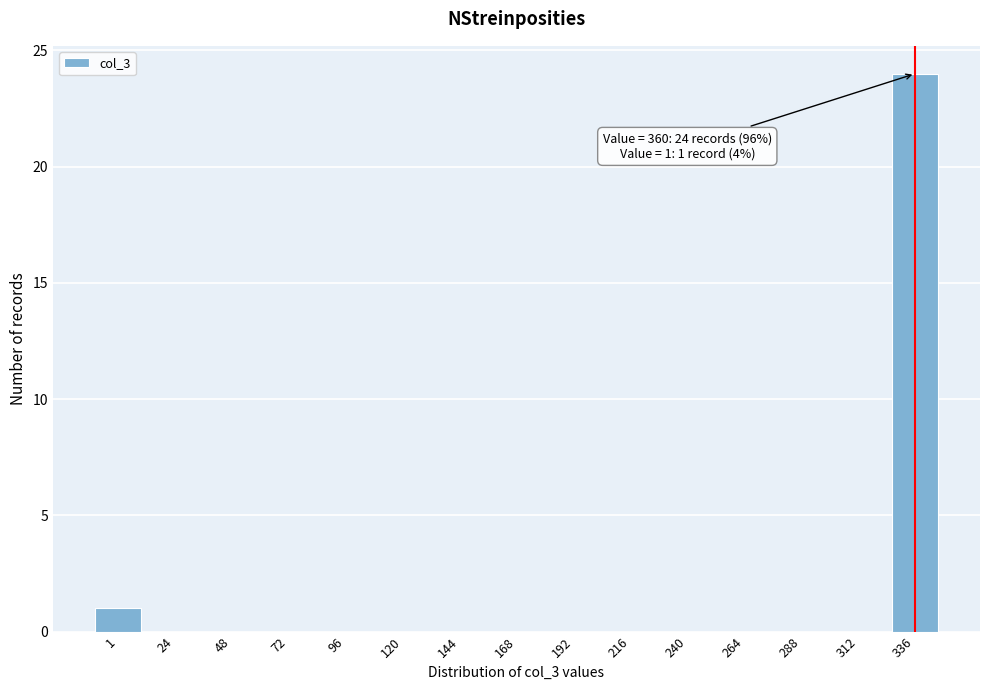

Reading left to right, extract all data points from this chart.

1=1	24=0	48=0	72=0	96=0	120=0	144=0	168=0	192=0	216=0	240=0	264=0	288=0	312=0	336=24